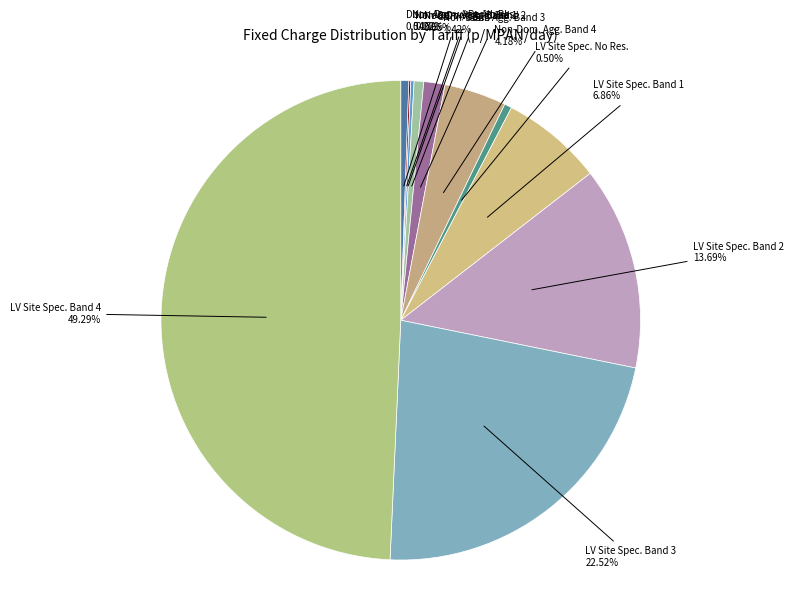

How many slices are in this pie chart?

11